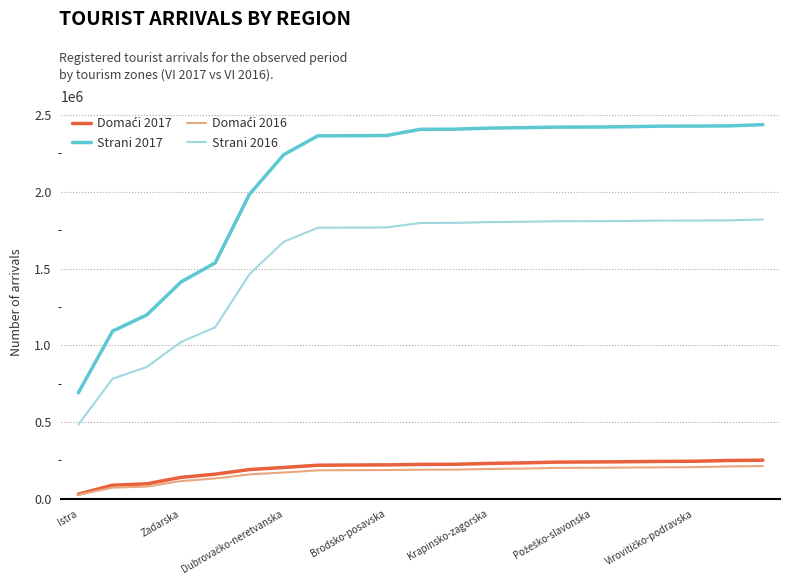

Which series has the largest total across all categories?

Strani 2017